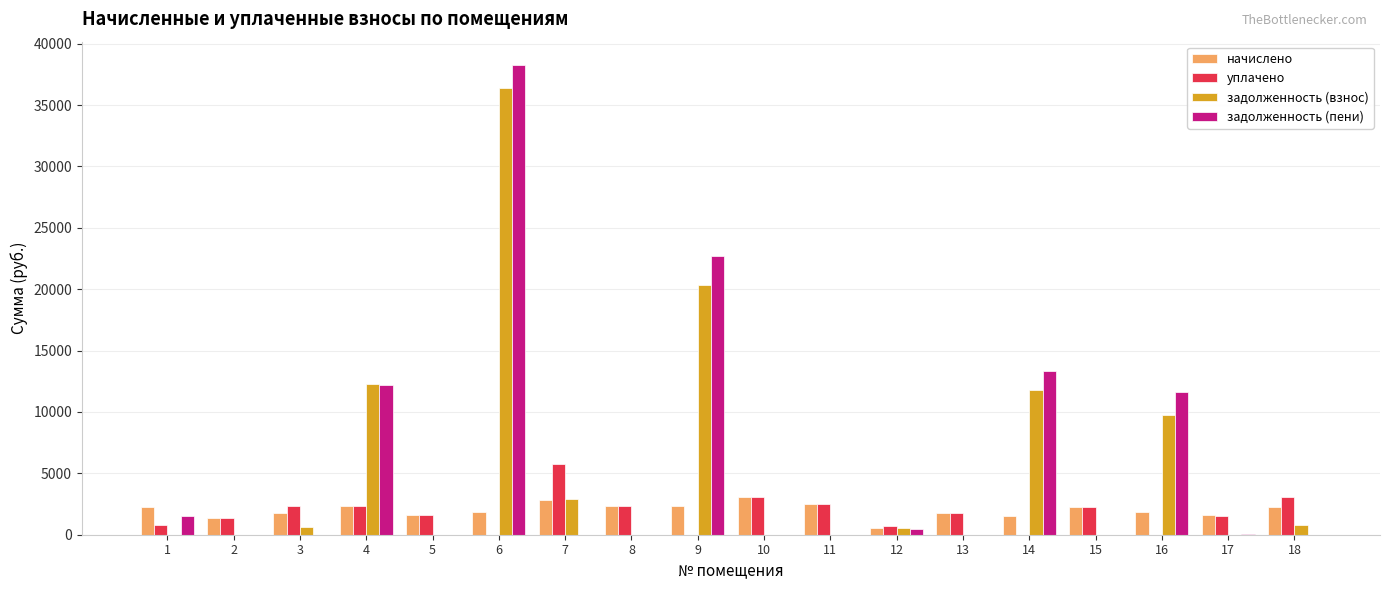

How many groups of bars are there?

18